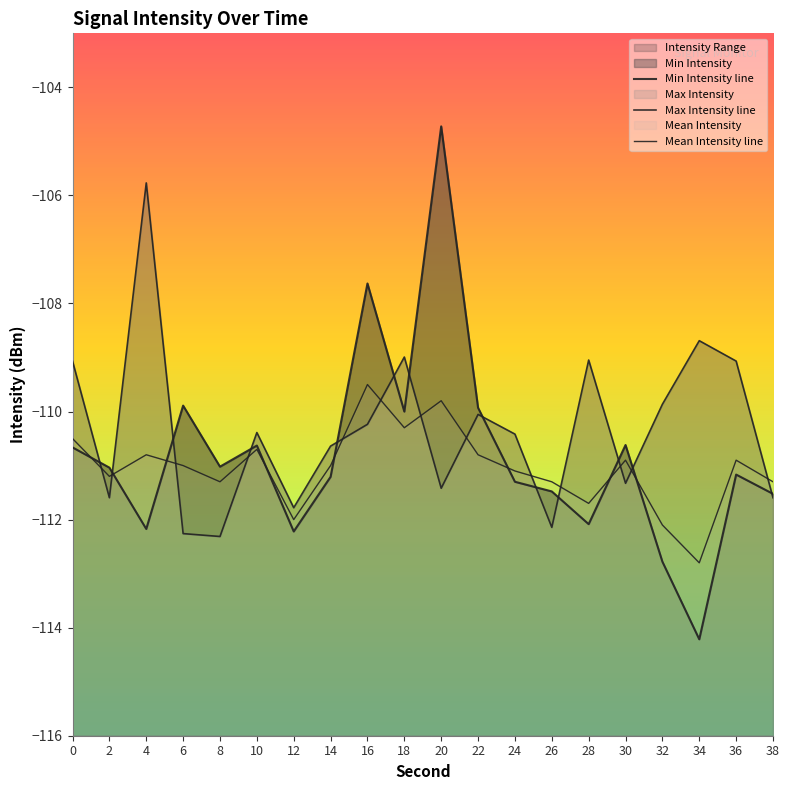

The value of Min Intensity line at 2 is -56.1. True or false?

False